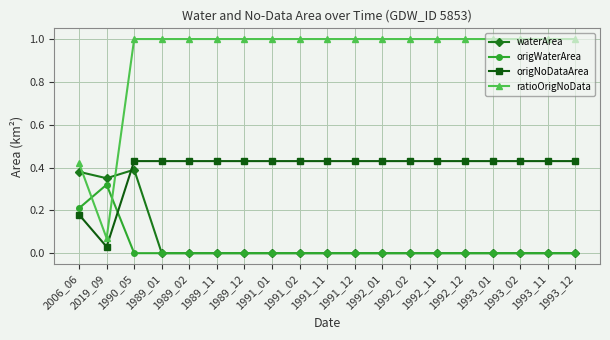

After their last crossing, which series has the higher values: origWaterArea or origNoDataArea?

origNoDataArea